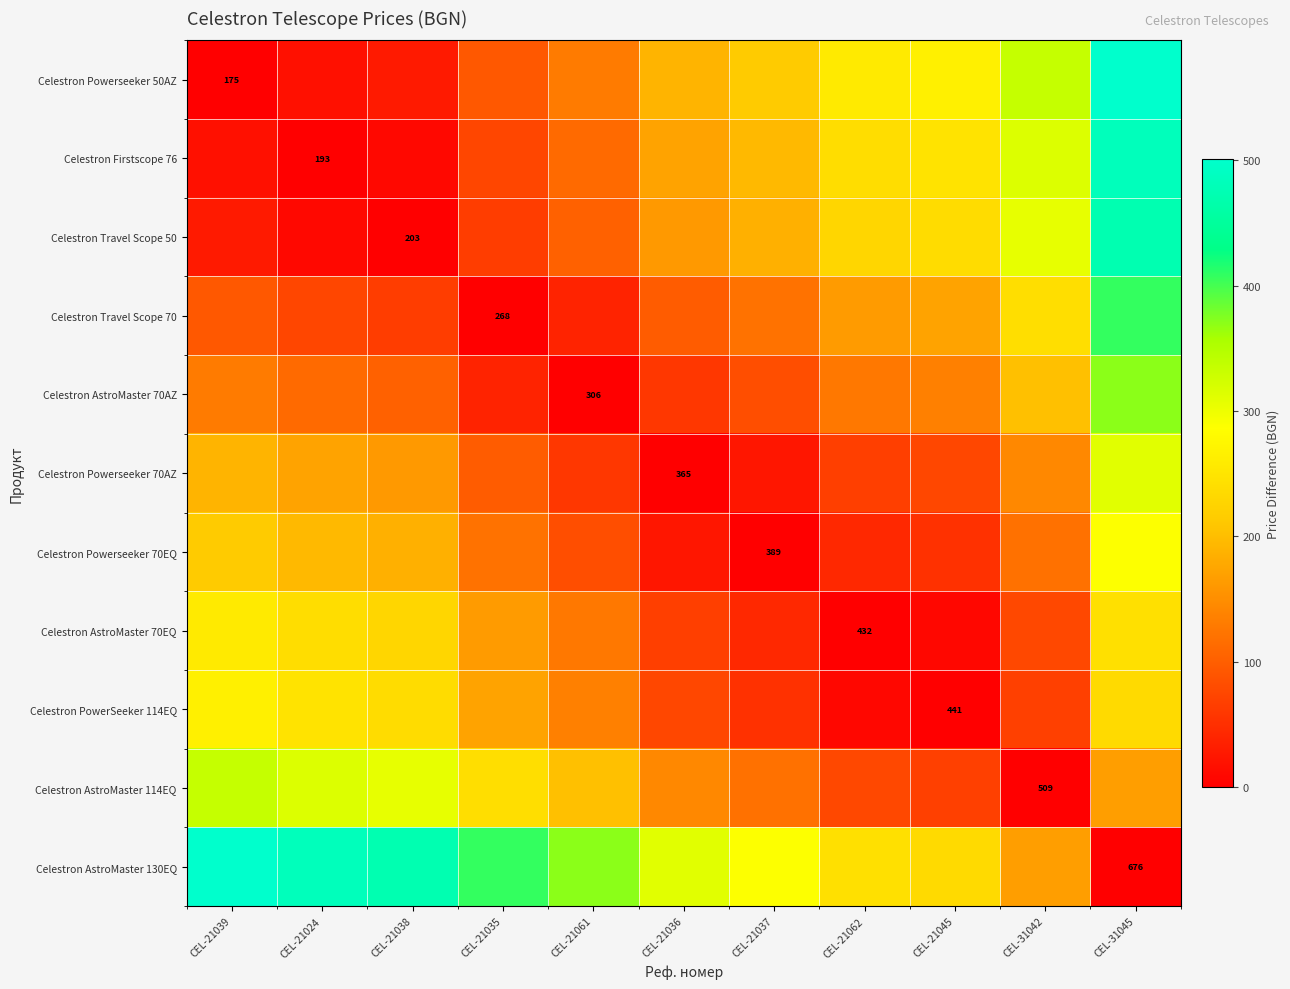

What is the average value of the Celestron Powerseeker 70AZ series?

118.3